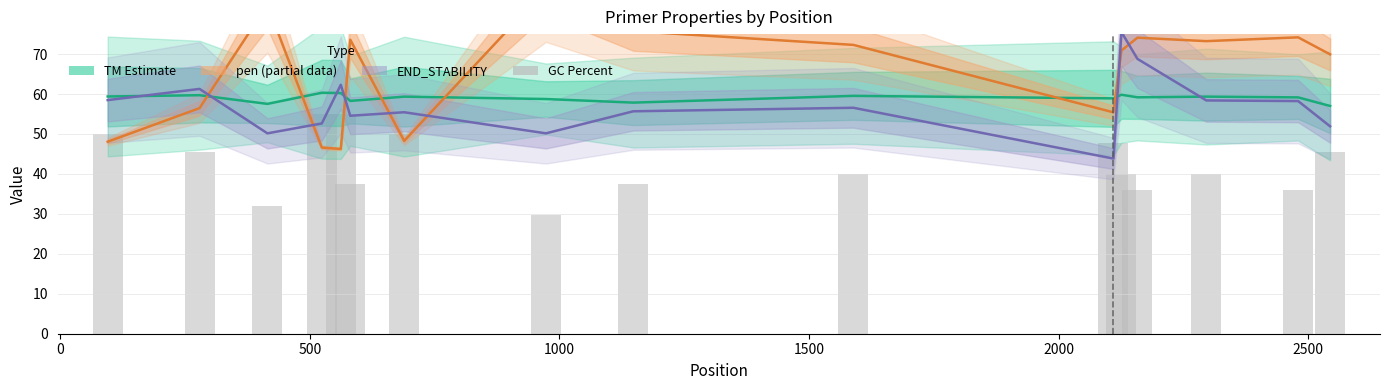

Reading left to right, transcribe all the data shown in this chart.

PRIMER_LEFT_0_TM: 59.4	59.7	57.5	60.3	60.2	58.3	59.3	58.8	57.9	59.5	58.9	59.8	59.2	59.4	59.2	57.0
pen (scaled): 48.1	56.5	82.3	46.6	46.2	73.6	48.3	86.3	75.7	72.3	55.4	70.9	74.1	73.2	74.2	69.9
END_STABILITY (scaled): 58.5	61.3	50.2	52.6	62.3	54.6	55.4	50.2	55.7	56.6	43.8	75.5	68.8	58.4	58.2	51.9
GC Percent: 50.0	45.5	32.0	55.0	55.0	37.5	50.0	29.6	37.5	40.0	47.6	40.0	36.0	40.0	36.0	45.5